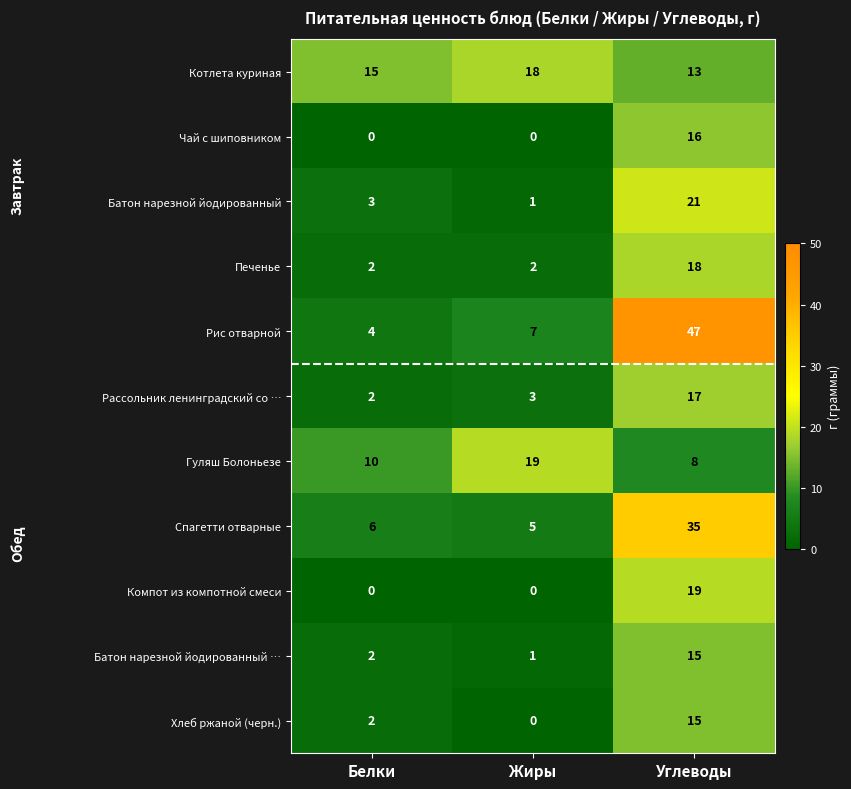

What is the difference between the maximum and minimum values in the Хлеб ржаной (черн.) series?

15